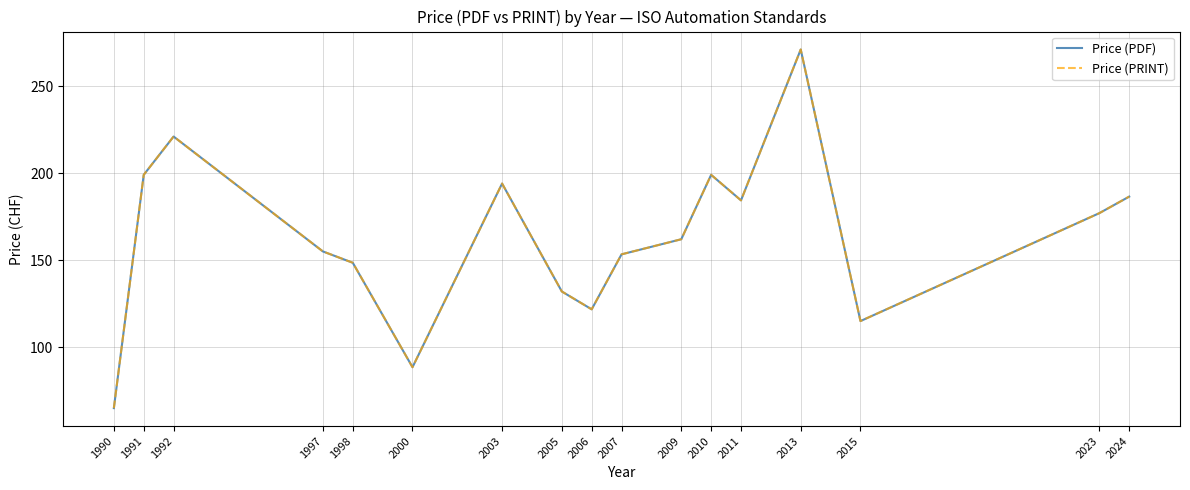

Reading left to right, transcribe all the data shown in this chart.

Price (PDF): 1990=65.0	1991=199.0	1992=221.0	1997=155.0	1998=148.5	2000=88.5	2003=194.0	2005=132.0	2006=121.8	2007=153.3	2009=162.0	2010=199.0	2011=184.3	2013=271.0	2015=115.0	2023=177.0	2024=186.5
Price (PRINT): 1990=65.0	1991=199.0	1992=221.0	1997=155.0	1998=148.5	2000=88.5	2003=194.0	2005=132.0	2006=121.8	2007=153.3	2009=162.0	2010=199.0	2011=184.3	2013=271.0	2015=115.0	2023=177.0	2024=186.5